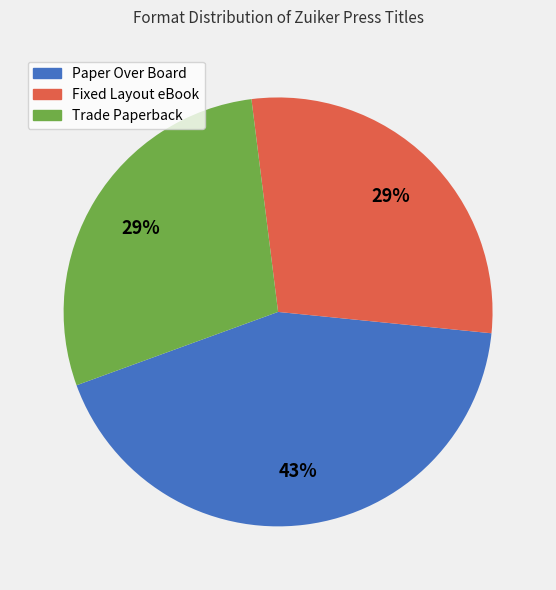

How many segments does this pie chart have?

3